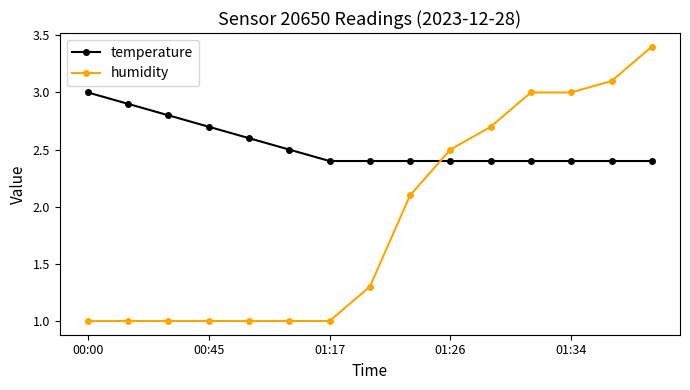

What is the lowest value of the temperature series?

2.4